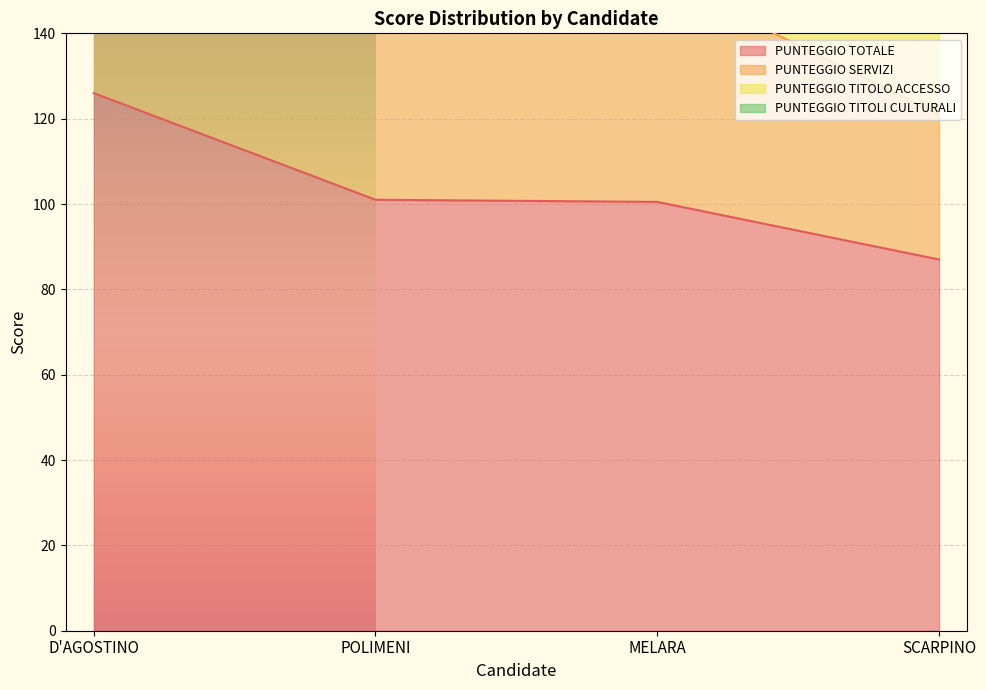

Is the value of PUNTEGGIO SERVIZI at MELARA greater than the value of PUNTEGGIO TOTALE at POLIMENI?

Yes